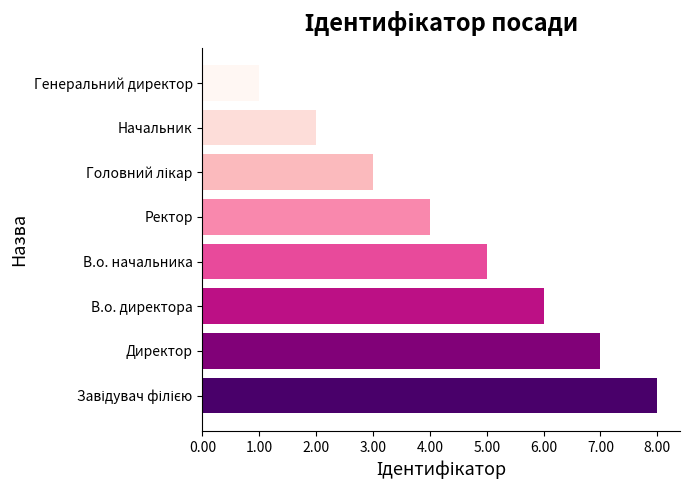

Between В.о. начальника and В.о. директора, which is larger?

В.о. директора